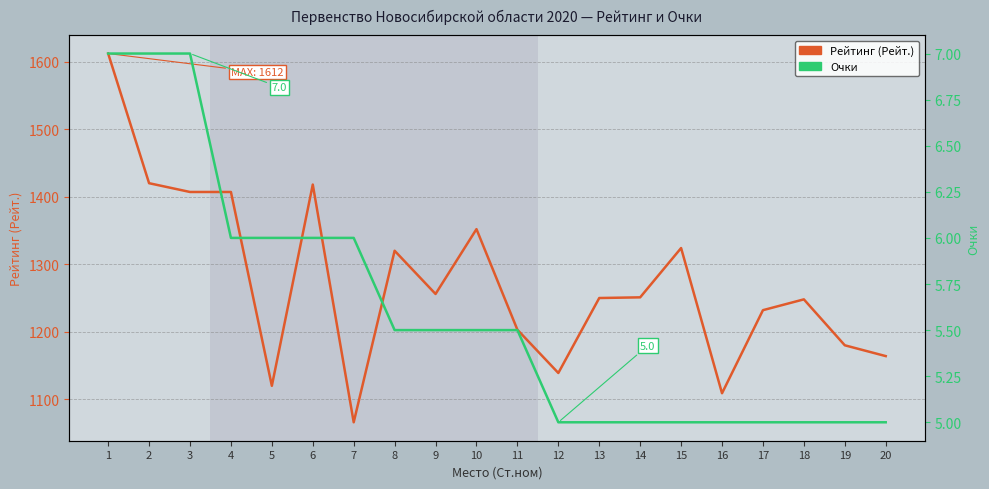

At which category does Рейтинг (Рейт.) reach its first local peak?

6